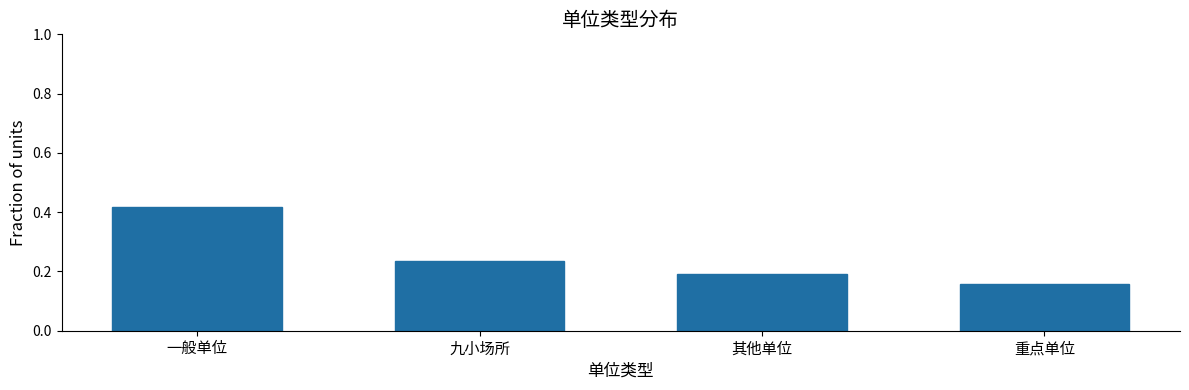

At which category does the chart reach its minimum across all series?

重点单位